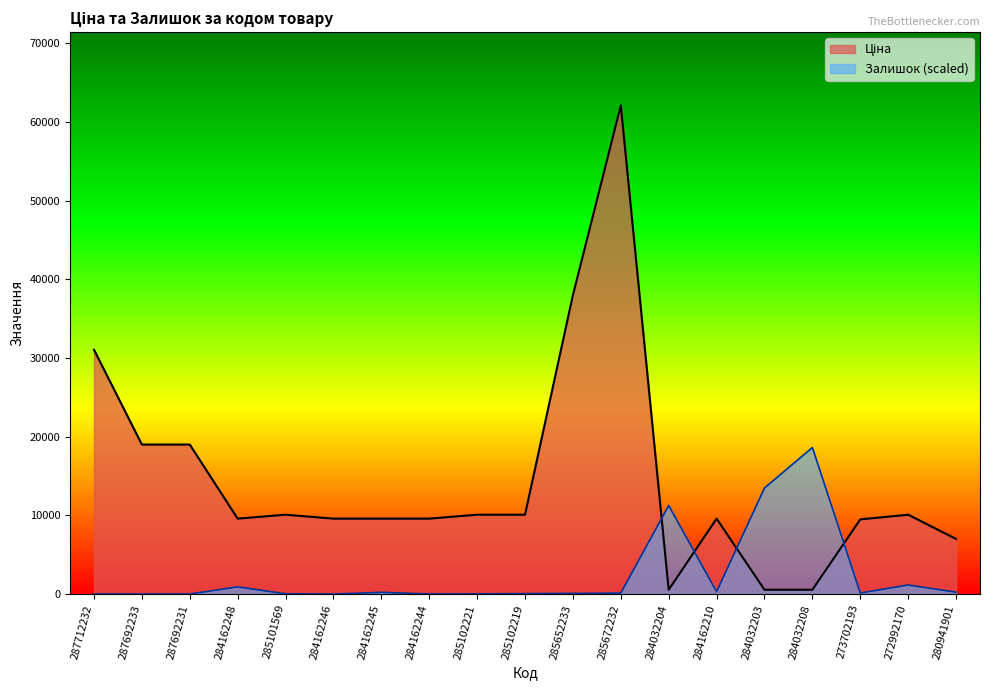

List the series in order of their peak value, lowest first.

Залишок, Ціна